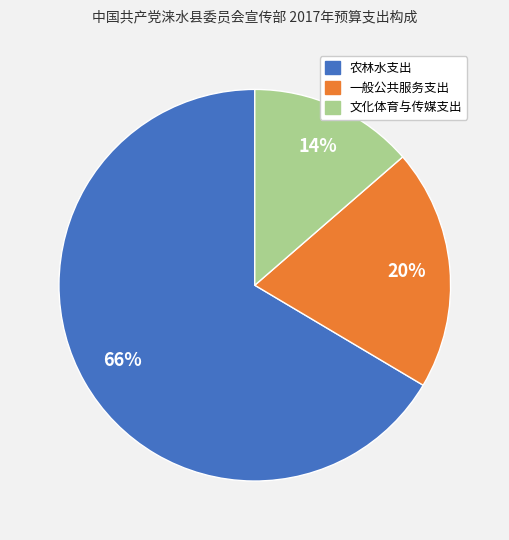

Do 一般公共服务支出 and 农林水支出 together represent more than half of the pie?

Yes